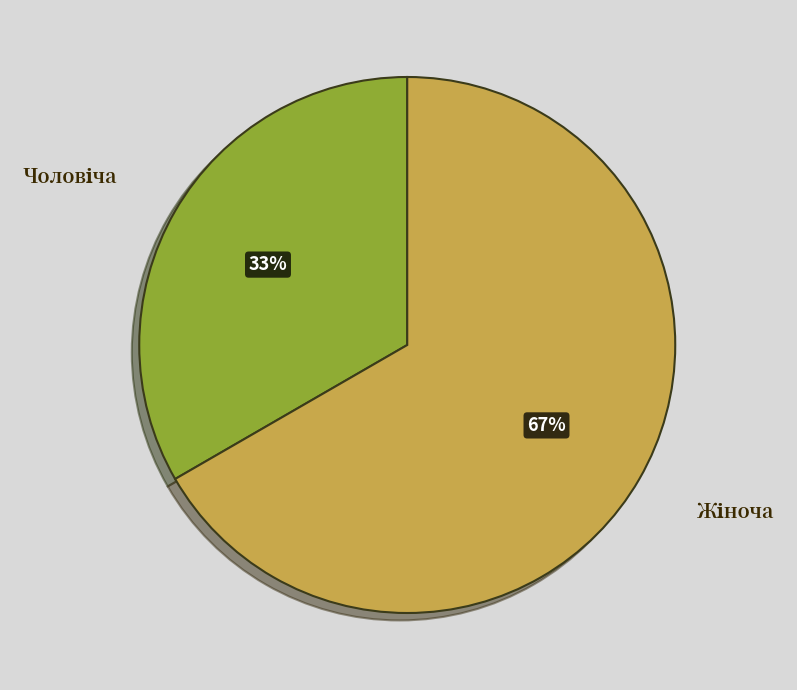

Does any single category account for the majority?

Yes